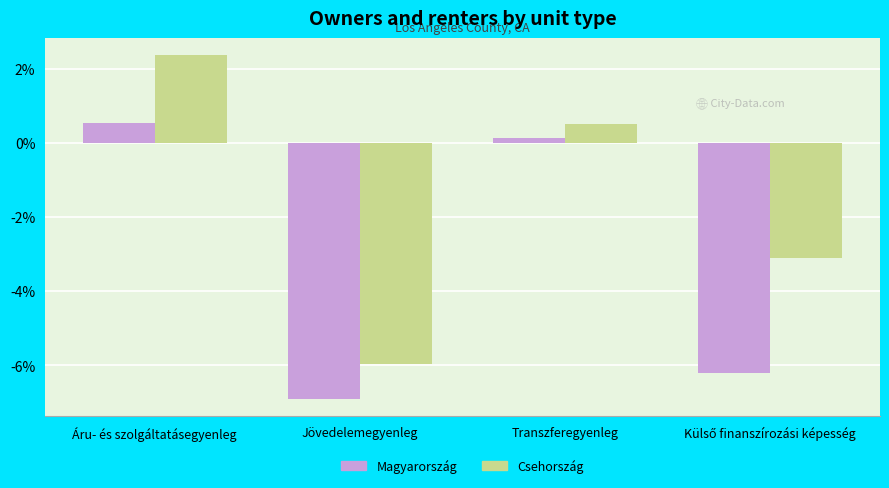

Reading left to right, what are all the values shown in this chart?

Magyarország: 0.5	-6.9	0.1	-6.2
Csehország: 2.4	-6.0	0.5	-3.1